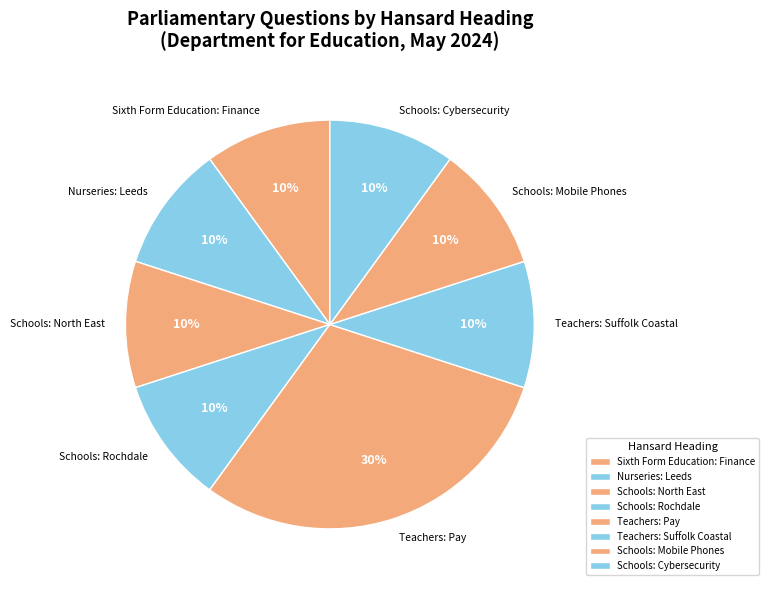

Is it true that Nurseries: Leeds is 1% of the pie?

False